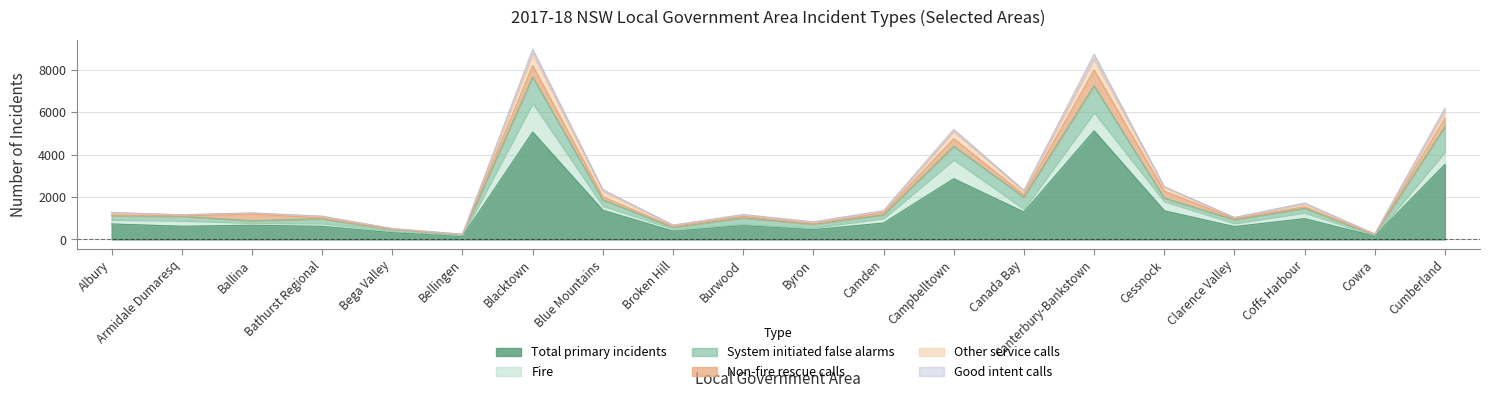

What is the label of the 9th point from the left?

Broken Hill